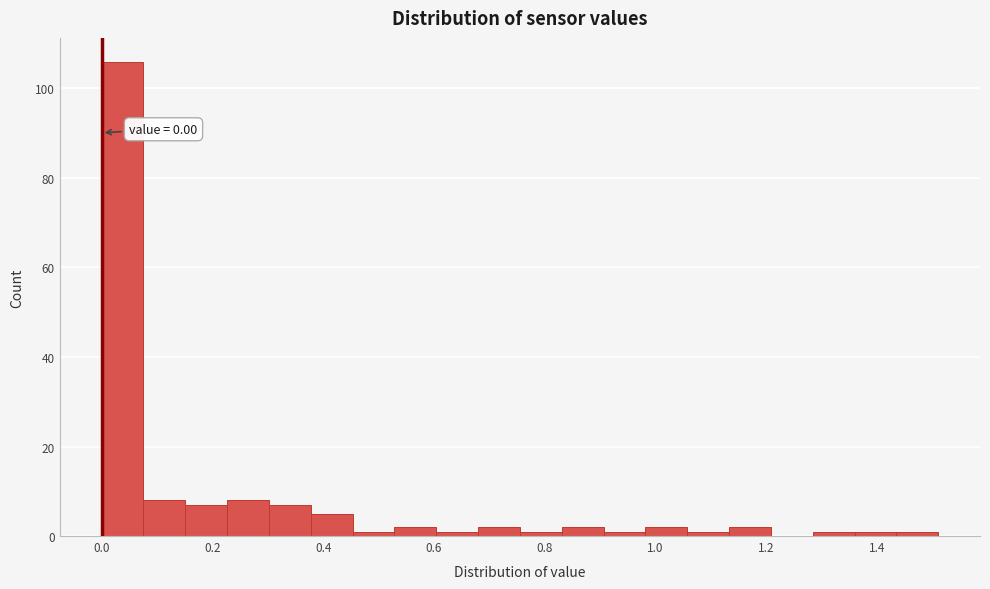

Read against the x-axis, roughly where is the centre of the tallest bar?

0.04